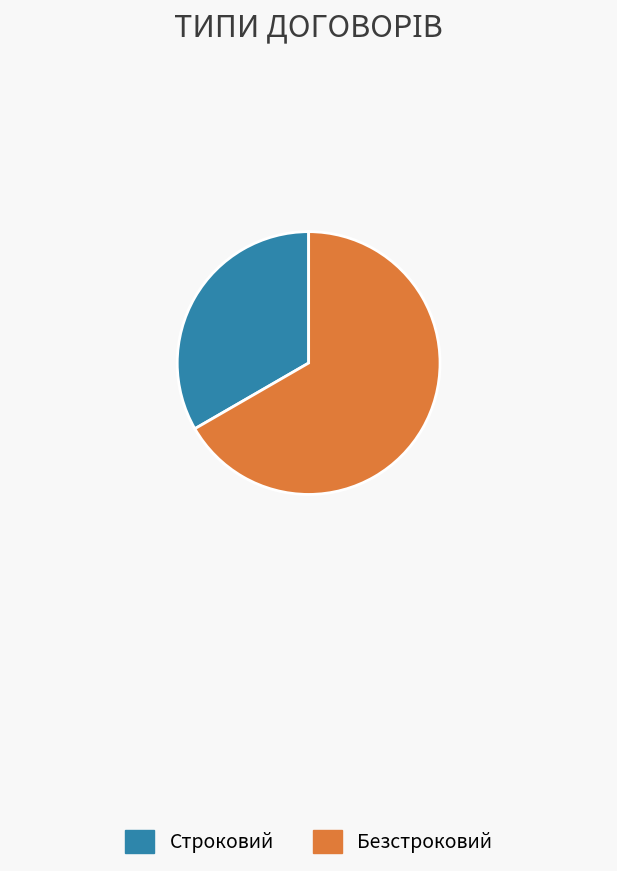

Is the sum of Безстроковий and Строковий greater than half?

Yes